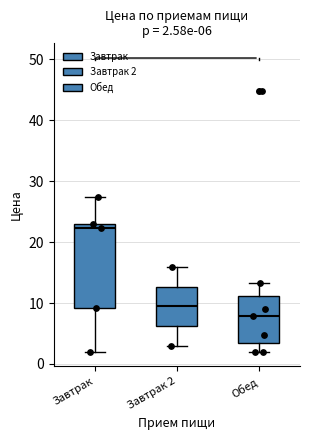

Which box has the highest median line?

Завтрак